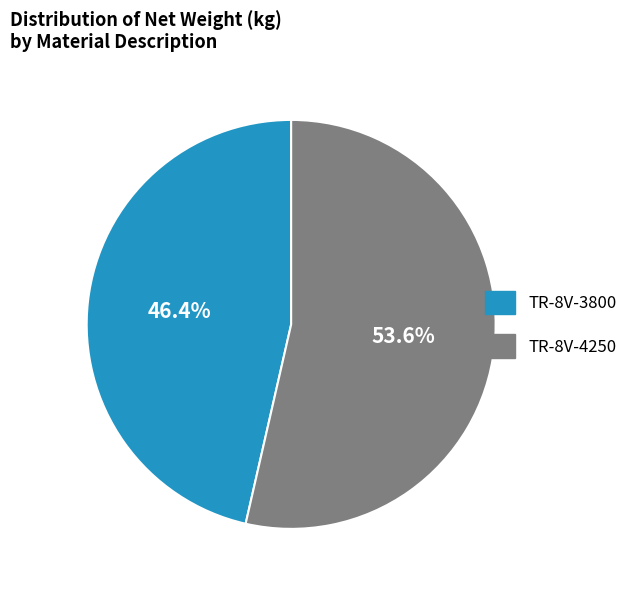

How many slices are in this pie chart?

2